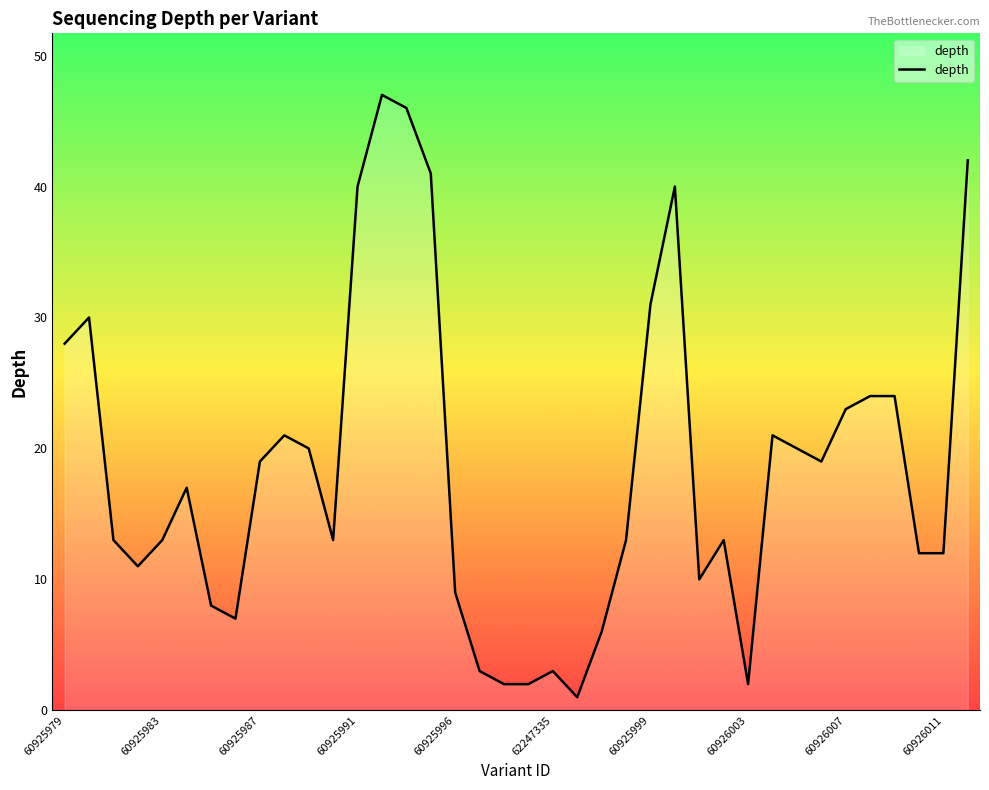

What is the difference between the maximum and minimum values?

46